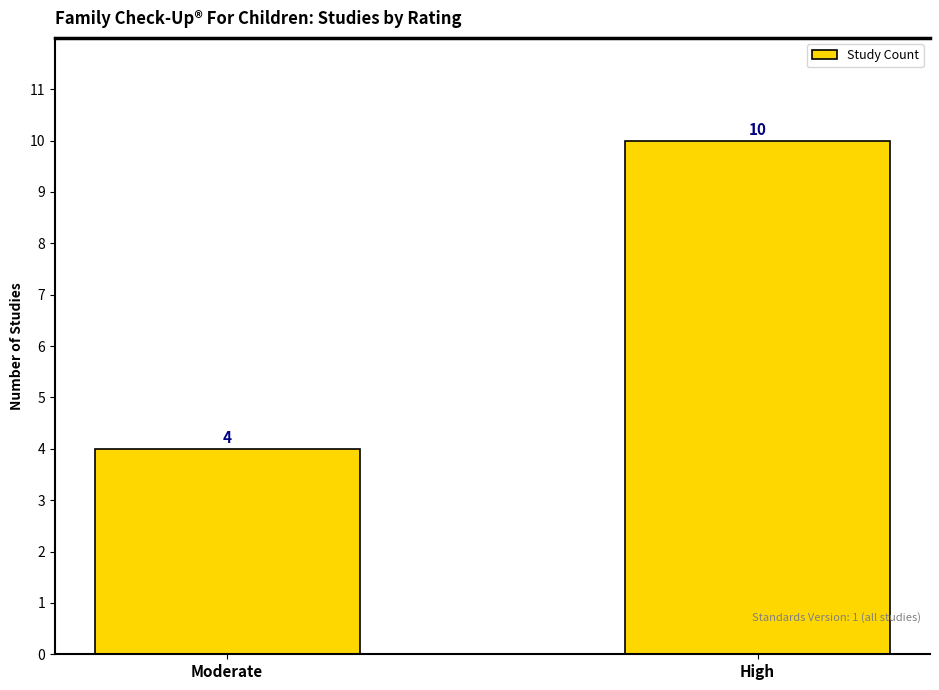

How many values are below 10?

1